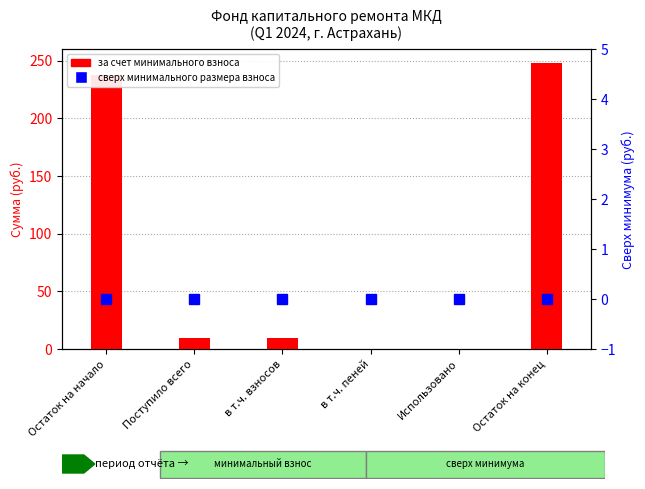

Reading right to left, transcribe all the data shown in this chart.

за счет минимального взноса: 247.6	0.0	0.0	9.8	9.8	237.8
сверх минимального размера взноса: 0.0	0.0	0.0	0.0	0.0	0.0